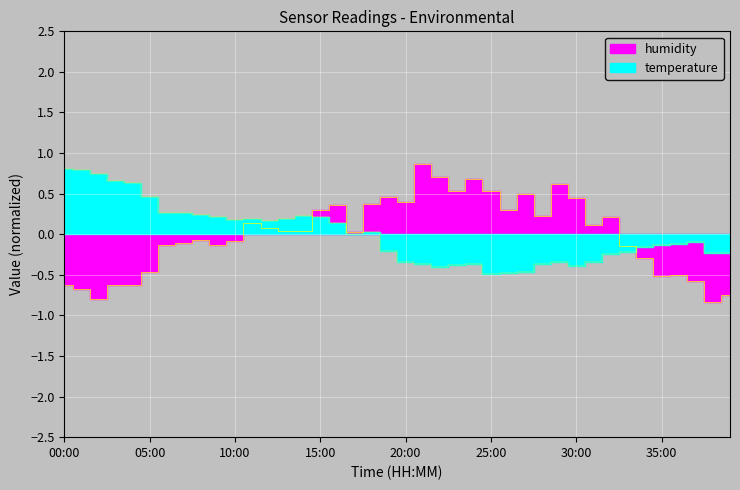

What is the difference between the temperature values at 34:00 and 02:00?

0.9